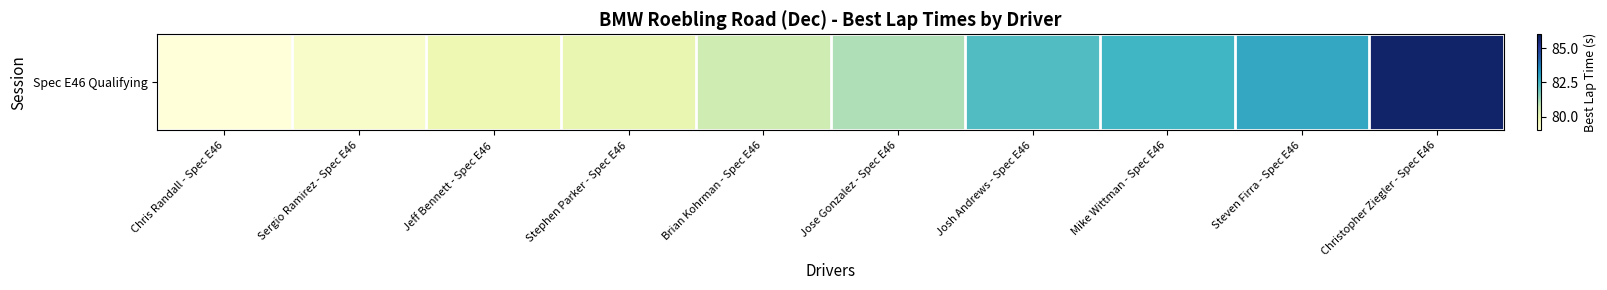

At which category does the chart reach its minimum across all series?

Chris Randall - Spec E46